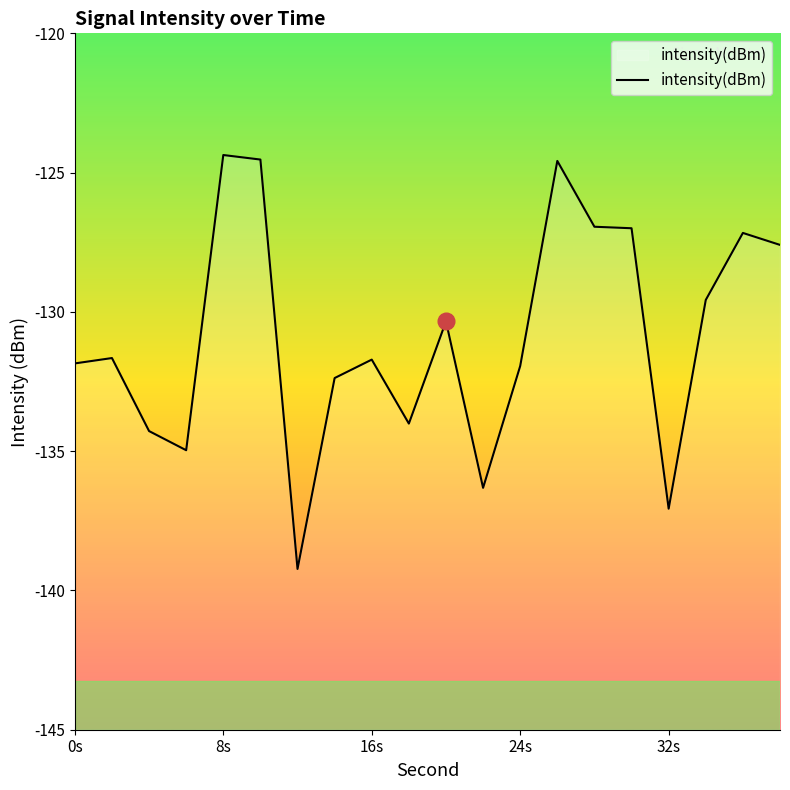

What is the minimum value shown in the chart?

-139.2